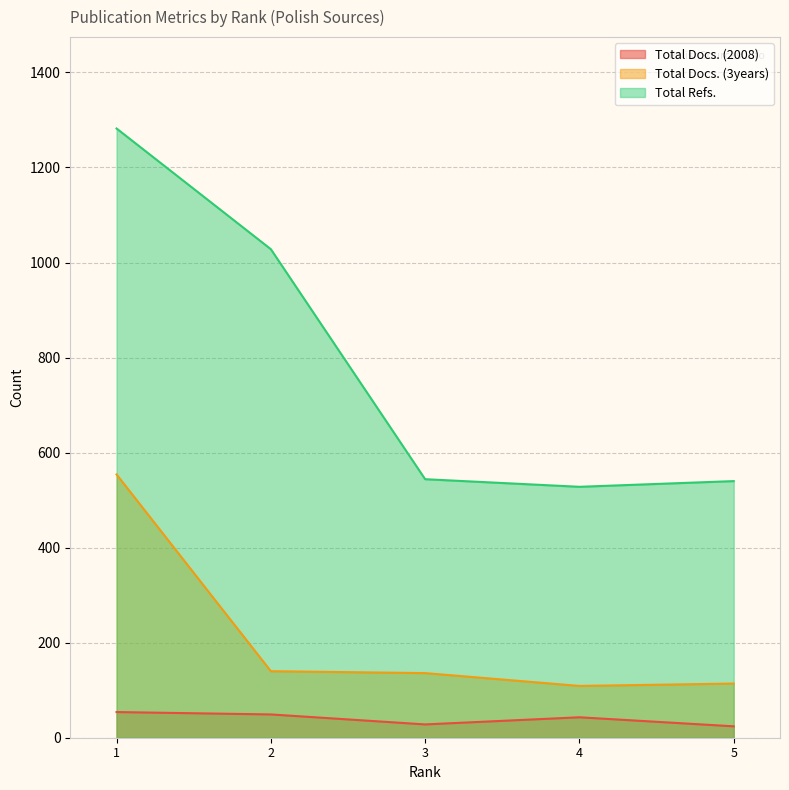

Which series has the largest total across all categories?

Total Refs.